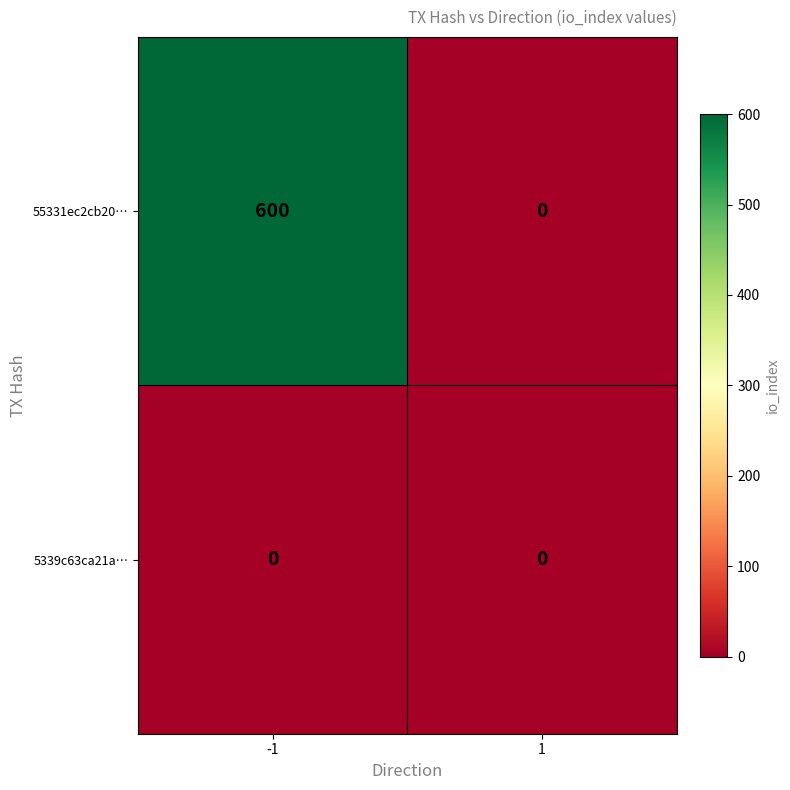

Which series has the largest total across all categories?

55331ec2cb20…